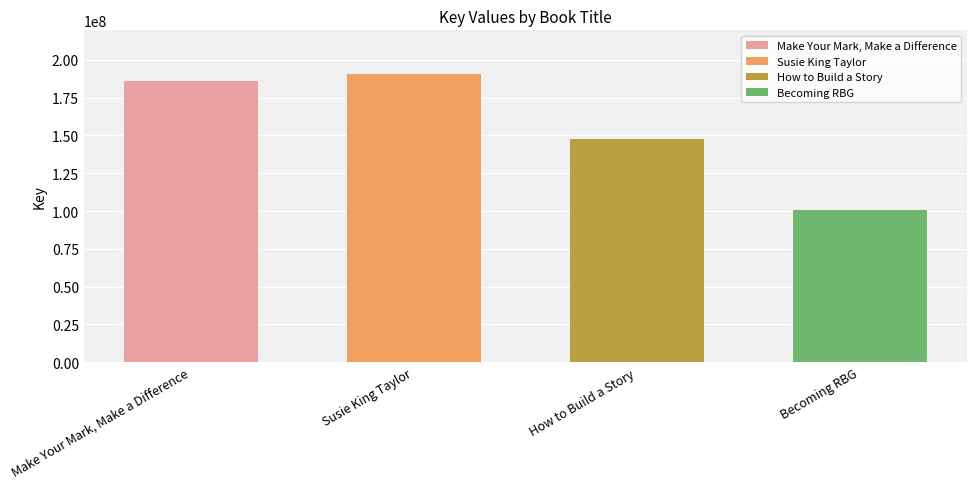

How many values are below 186060729?

2